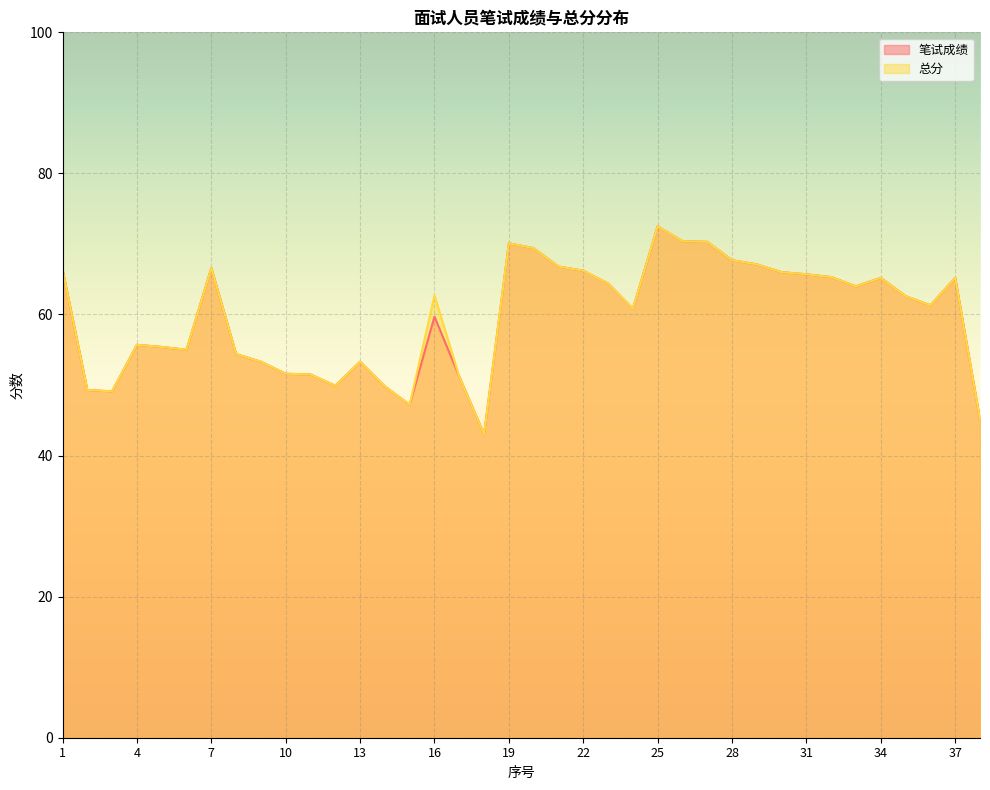

Which series has the largest range (max minus min)?

笔试成绩